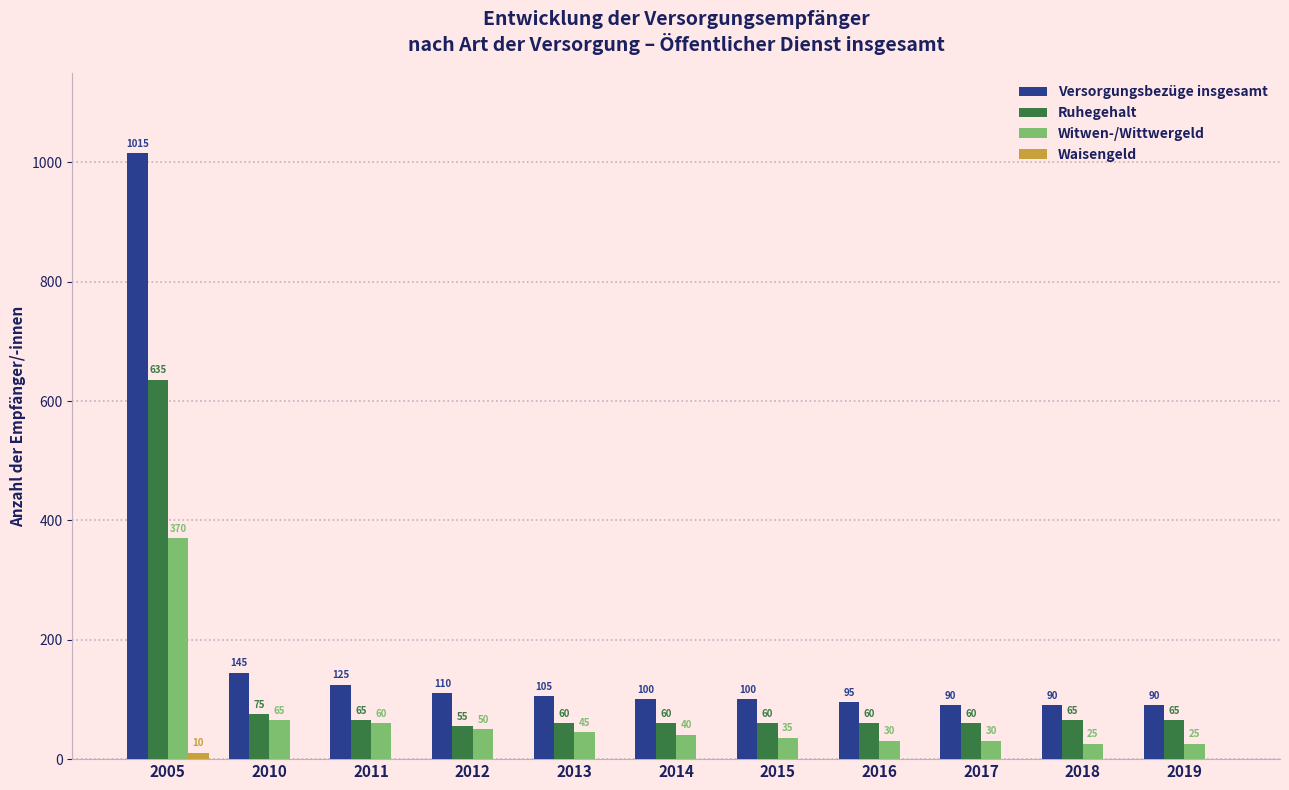

What is the sum of the Versorgungsbezüge insgesamt values at 2012 and 2019?

200